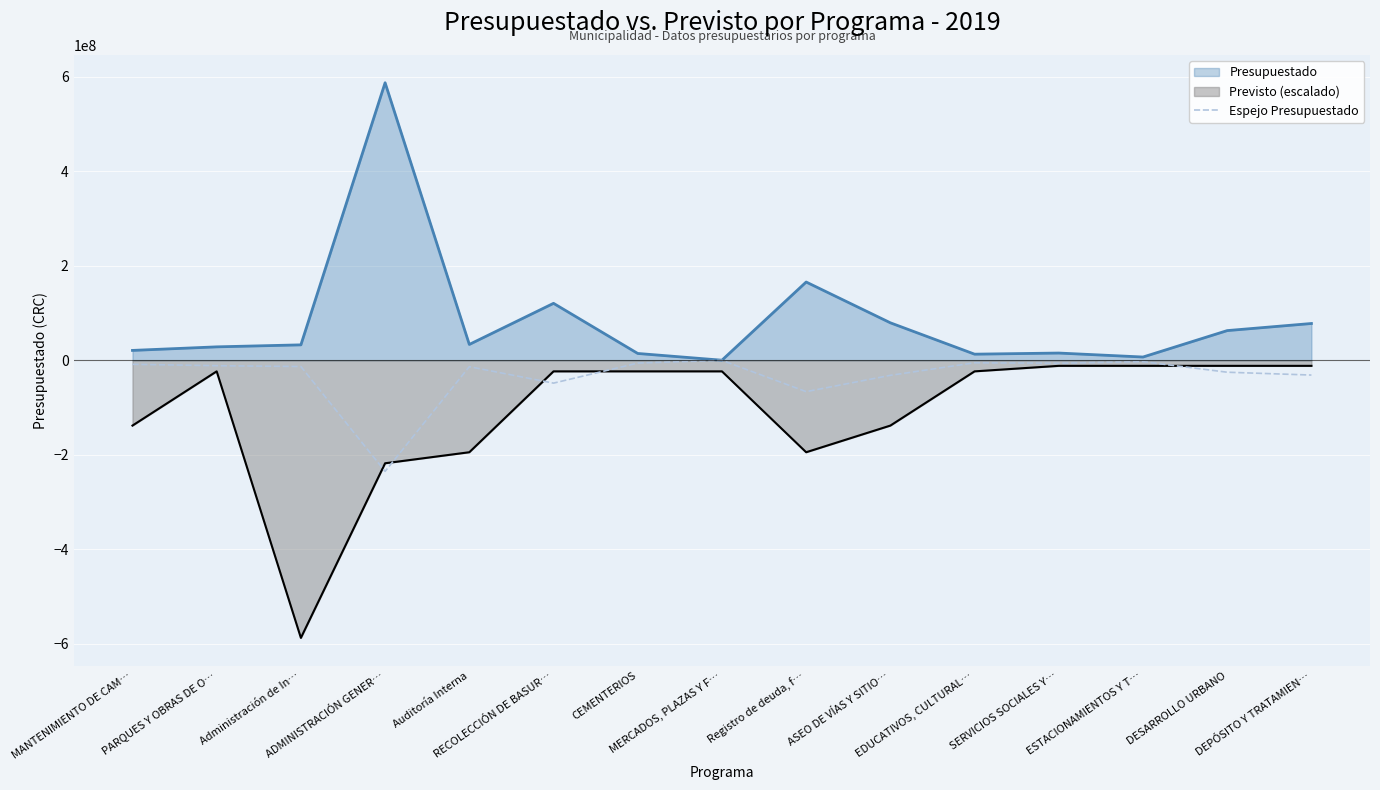

At which category does the chart reach its peak across all series?

ADMINISTRACIÓN GENER…